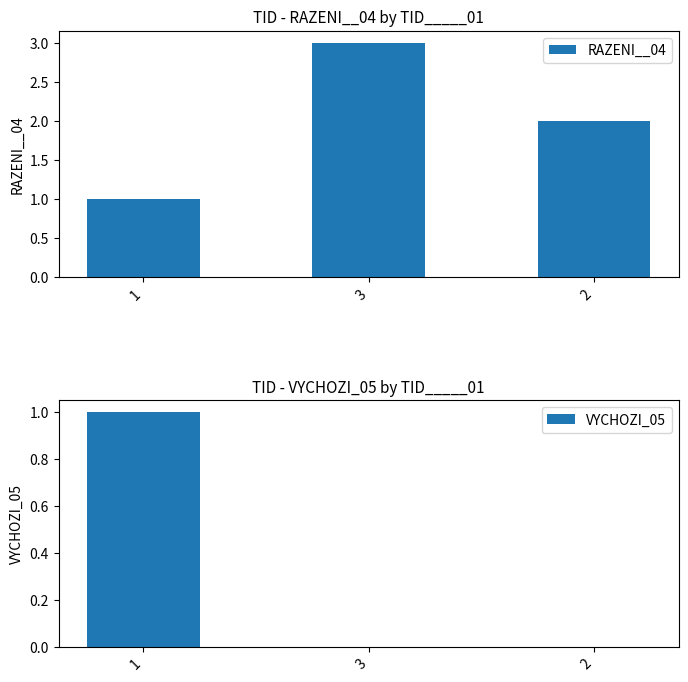

At which label does VYCHOZI_05 reach its peak?

1